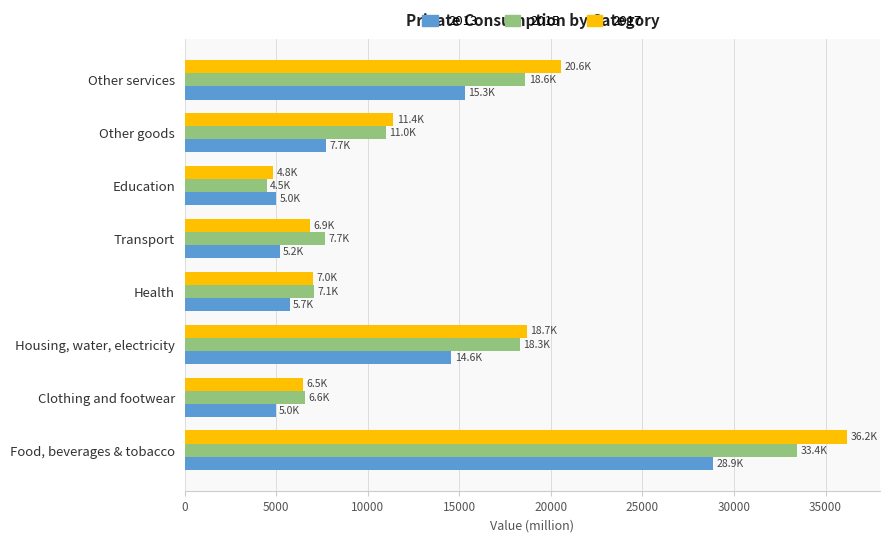

At Transport, list the series in order from largest to smallest.

2015, 2017, 2013